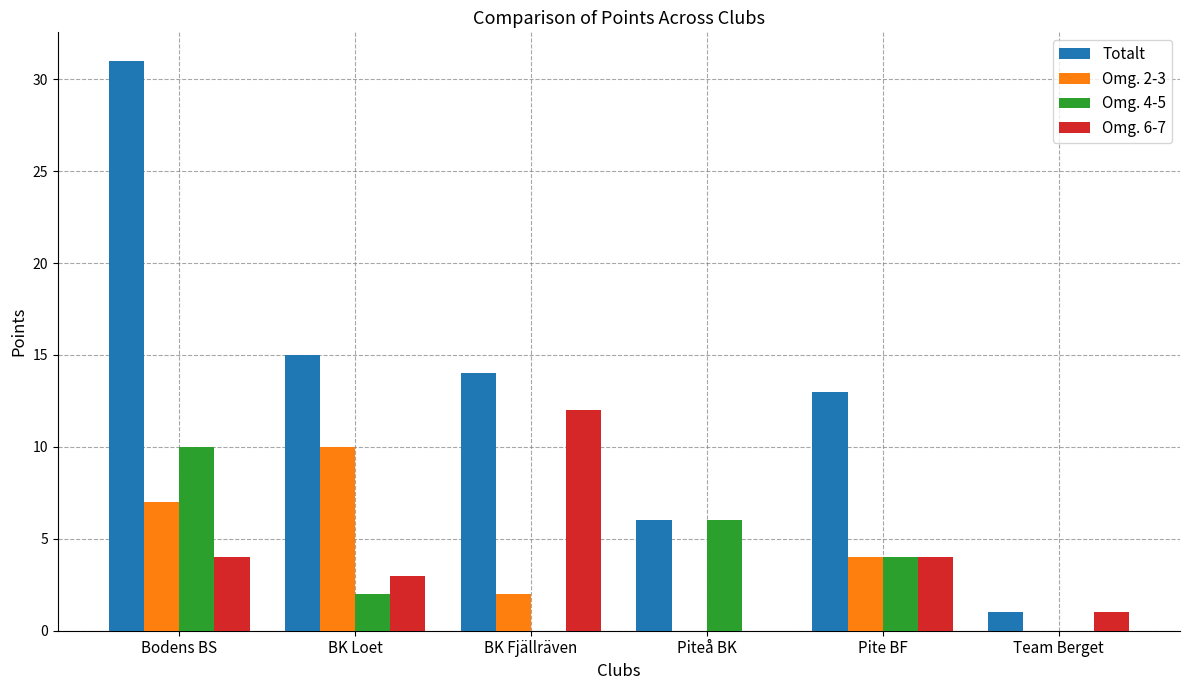

The value of Omg. 6-7 at Piteå BK is 0. True or false?

True